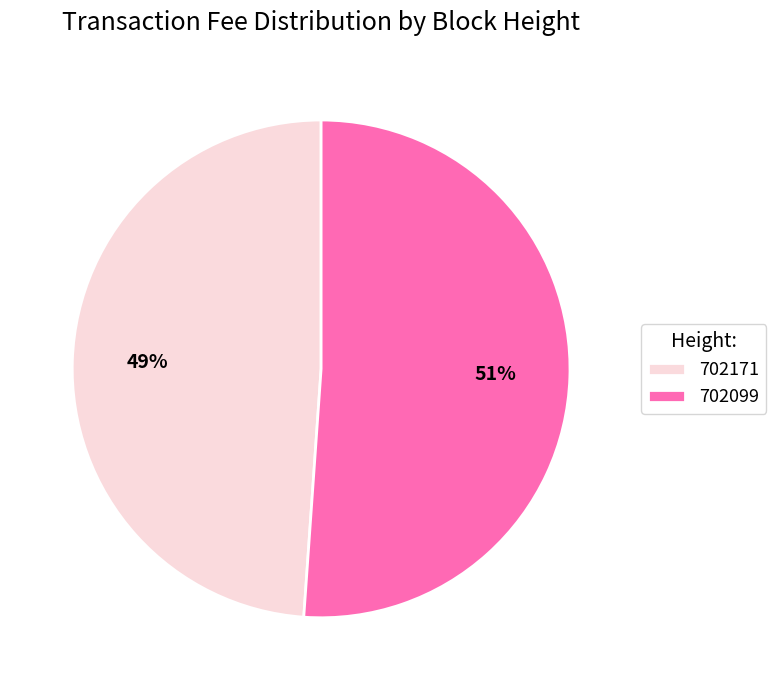

Rank the categories by value from highest to lowest.

702099, 702171